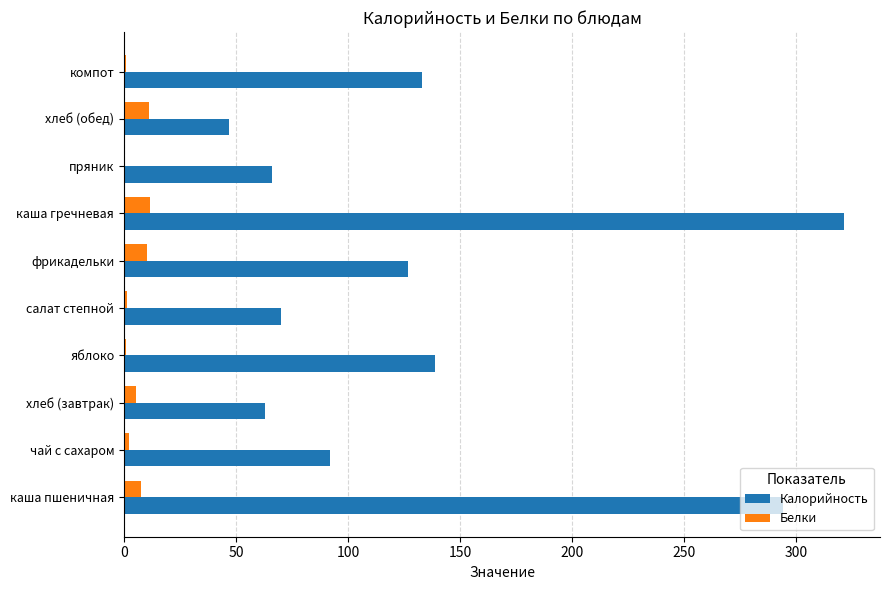

Which series changed the most between хлеб (обед) and компот?

Калорийность